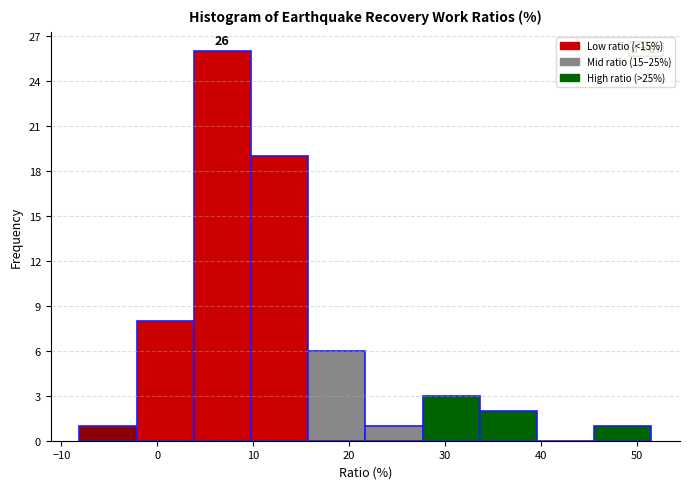

Which range on the x-axis has the tallest bar?

4 to 10